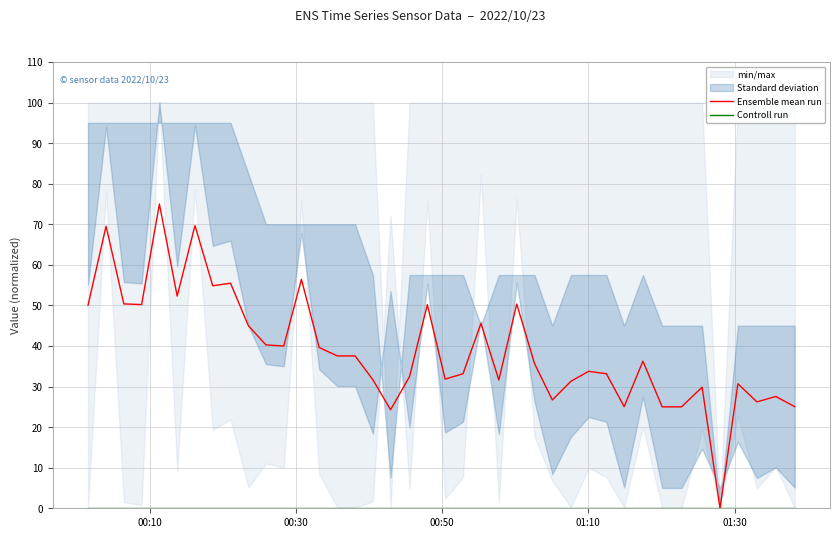

Rank the series by their average value, from highest to lowest.

Ensemble mean run, Controll run